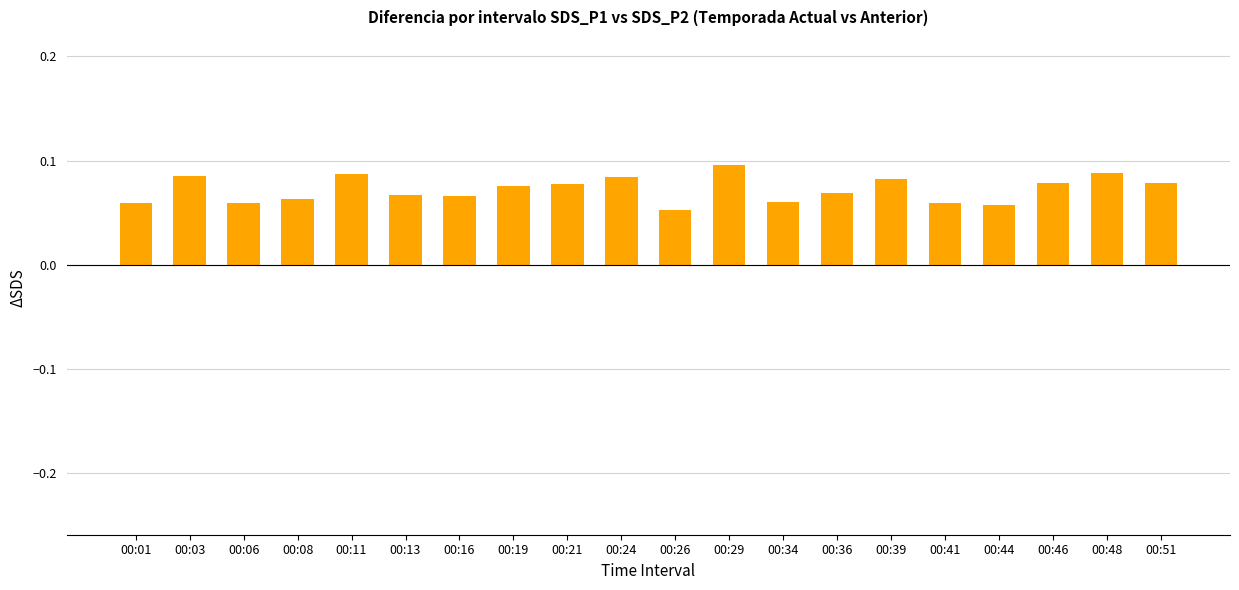

How many values are between 0 and 1?

20